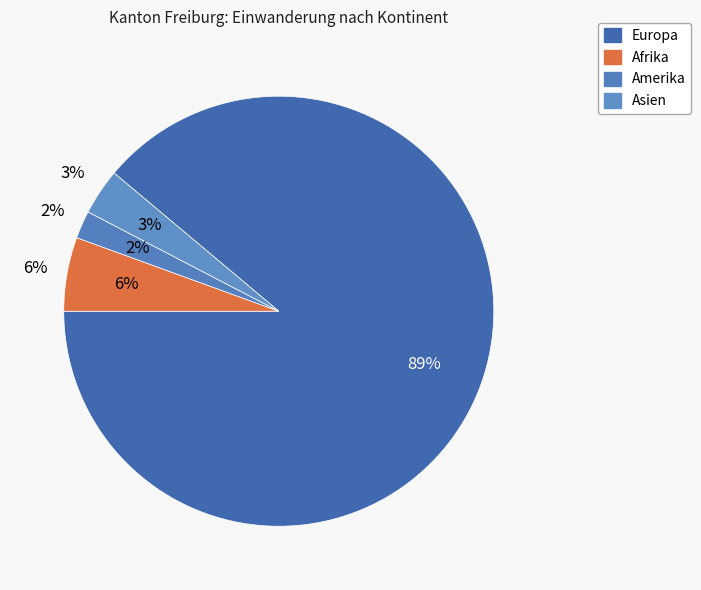

To the nearest percent, what percentage of the pie is Amerika?

2%